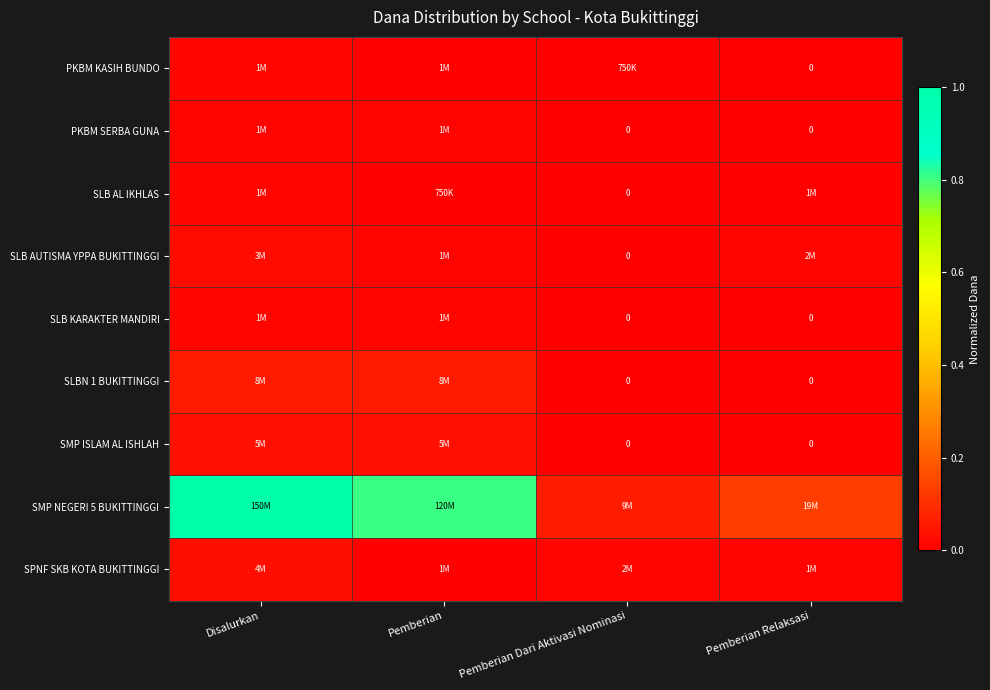

Count the number of data series in this chart.

9